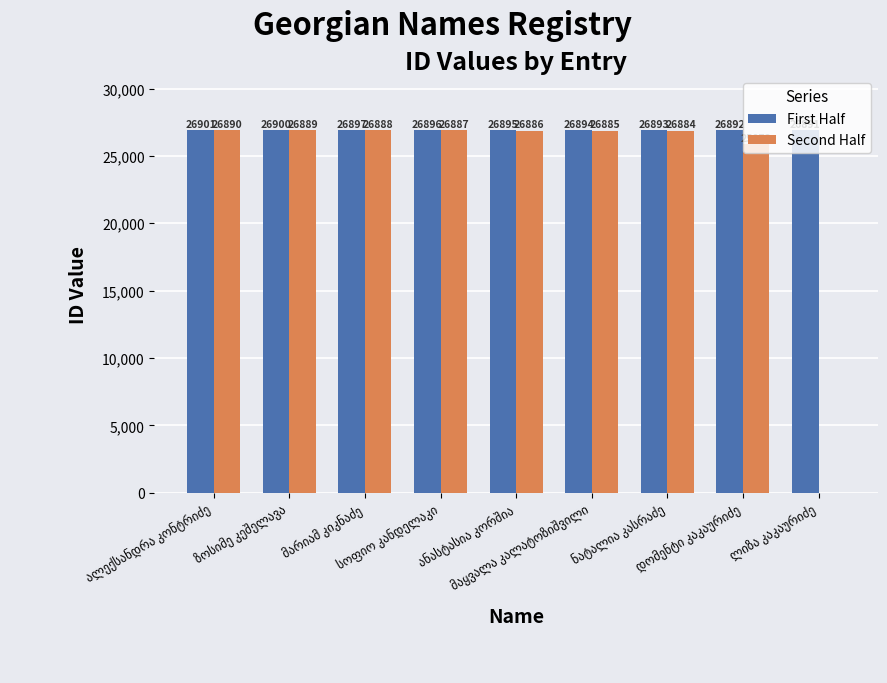

What are all the series names shown in the legend?

First Half, Second Half